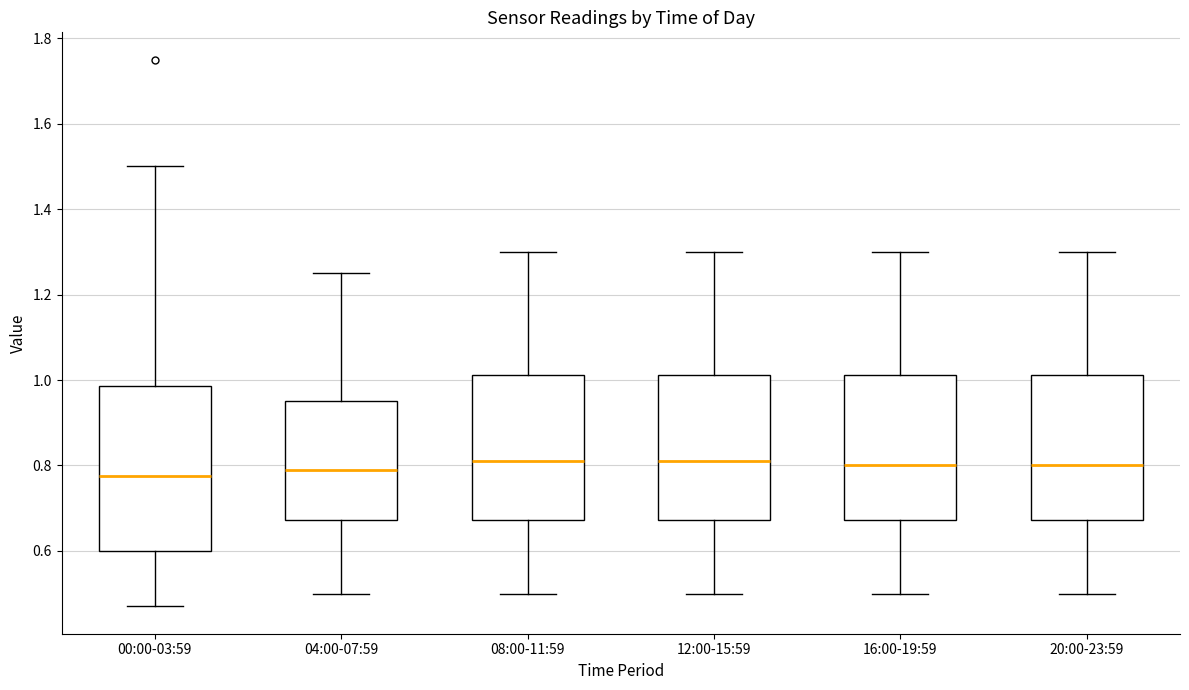

Which box is the tallest, from its lower edge to its upper edge?

00:00-03:59